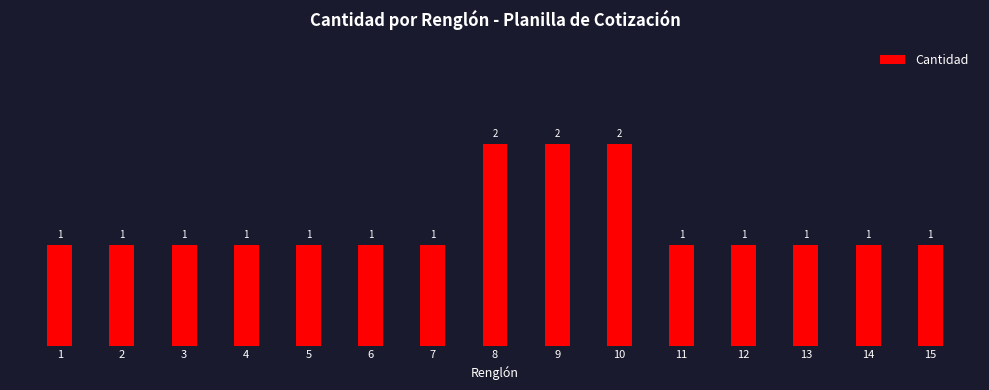

Reading left to right, list all the values displayed in this chart.

1=1	2=1	3=1	4=1	5=1	6=1	7=1	8=2	9=2	10=2	11=1	12=1	13=1	14=1	15=1